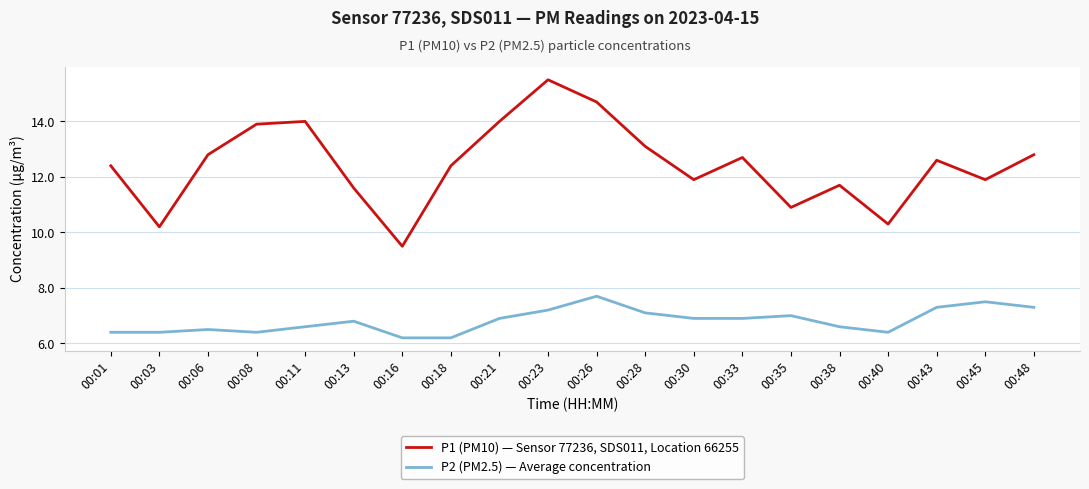

True or false: P2 (PM2.5) — Average concentration and P1 (PM10) — Sensor 77236, SDS011, Location 66255 cross at least once.

False